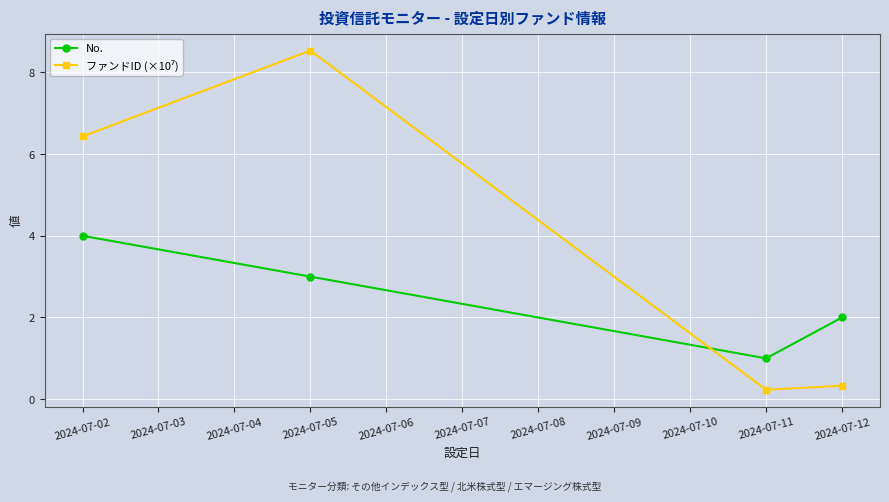

Rank the categories by No. value from lowest to highest.

2024-07-11, 2024-07-12, 2024-07-05, 2024-07-02